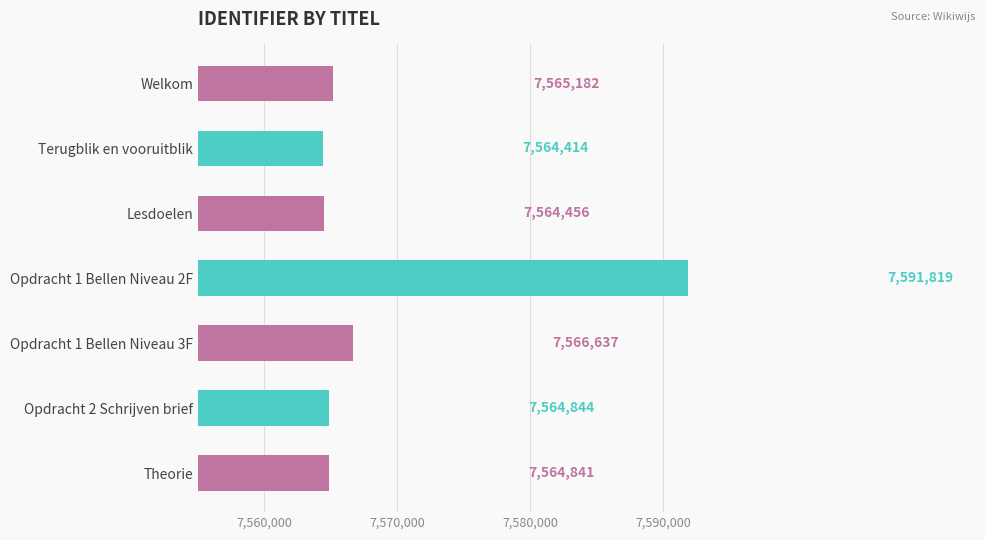

Rank the categories by value from highest to lowest.

Opdracht 1 Bellen Niveau 2F, Opdracht 1 Bellen Niveau 3F, Welkom, Opdracht 2 Schrijven brief, Theorie, Lesdoelen, Terugblik en vooruitblik